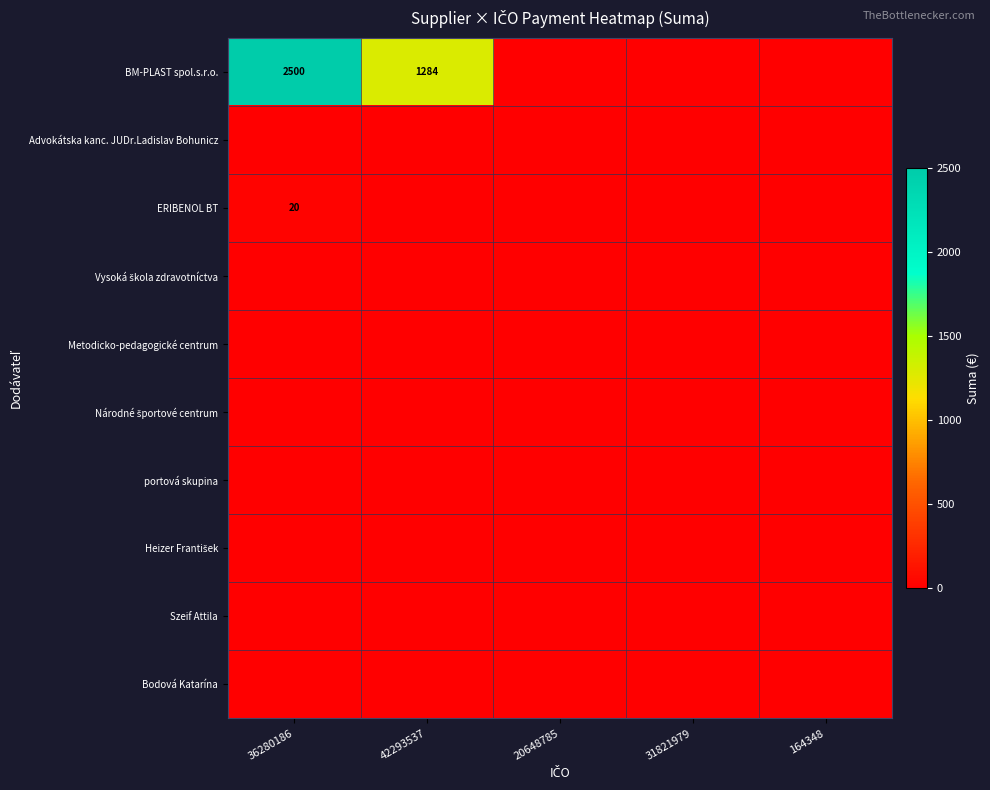

The BM-PLAST spol.s.r.o. series shows 1284 at 42293537. True or false?

True